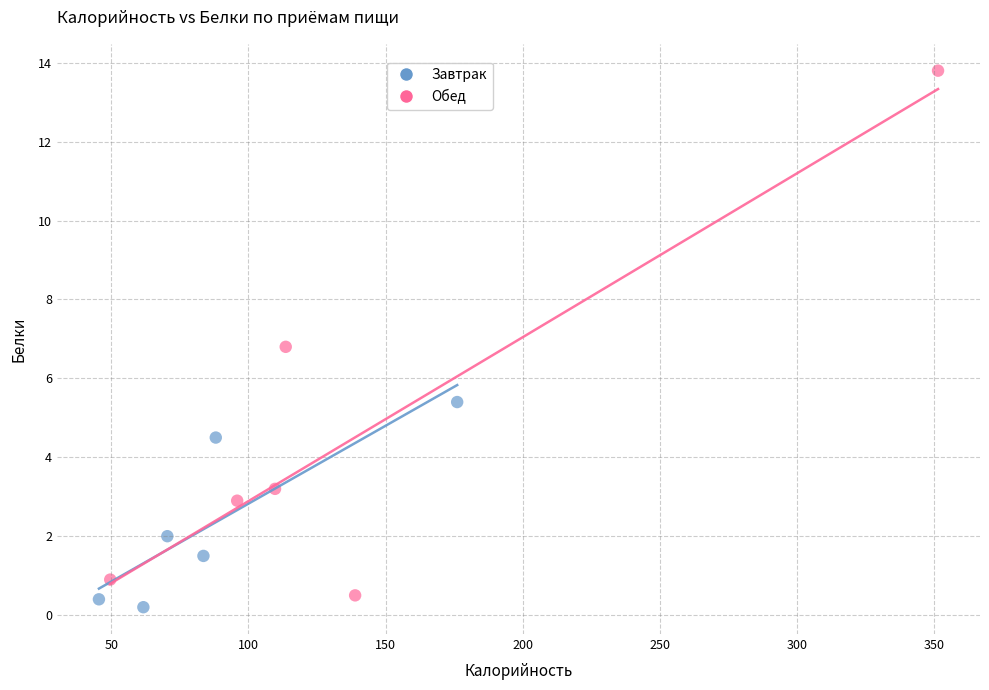

Which series reaches the maximum Y coordinate?

Обед